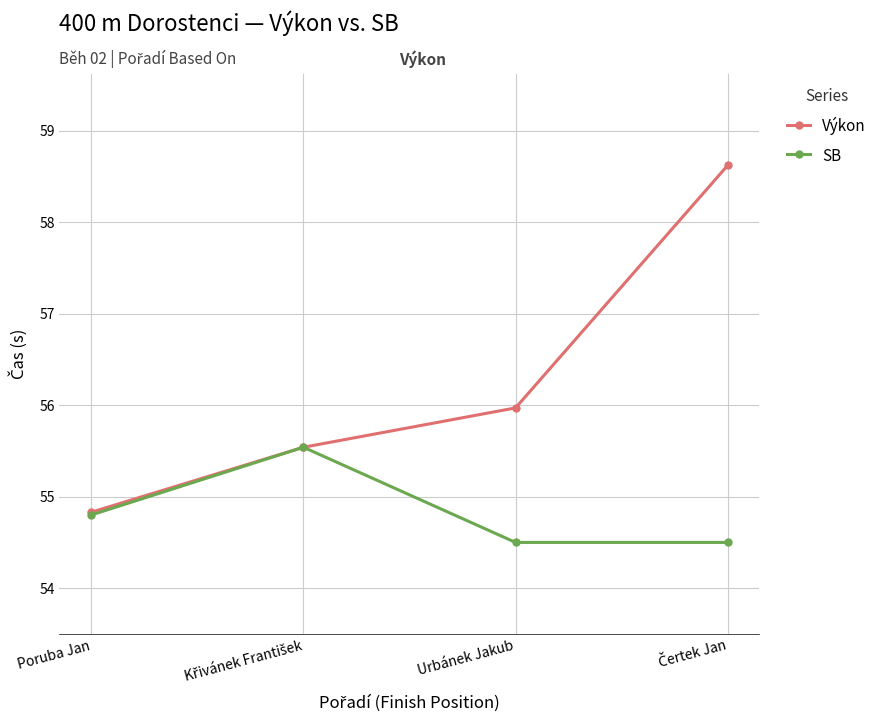

List the series in order of their peak value, highest first.

Výkon, SB